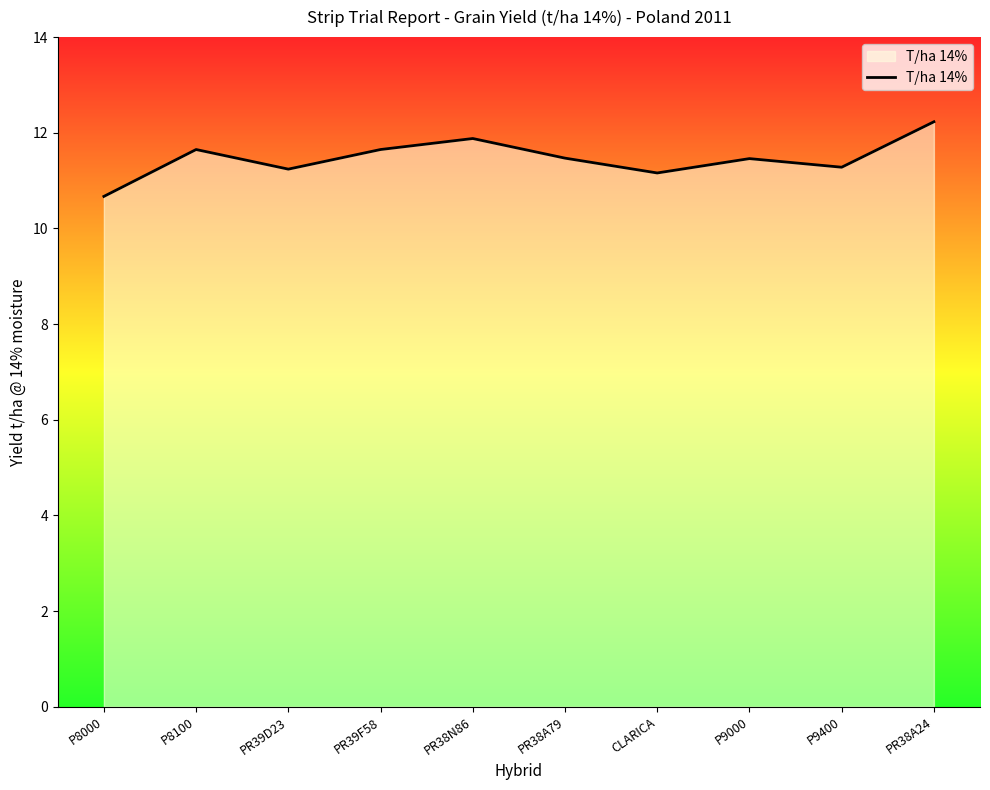

How many values exceed 11?

9